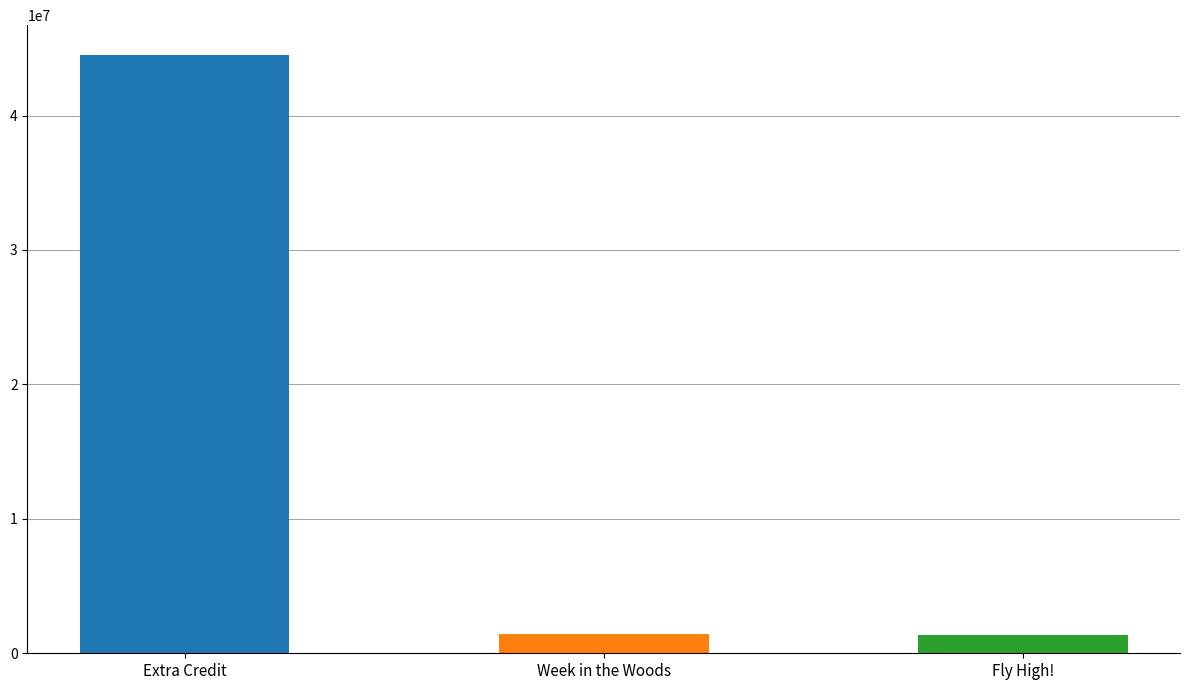

Reading right to left, list all the values displayed in this chart.

1328511	1427580	44494298